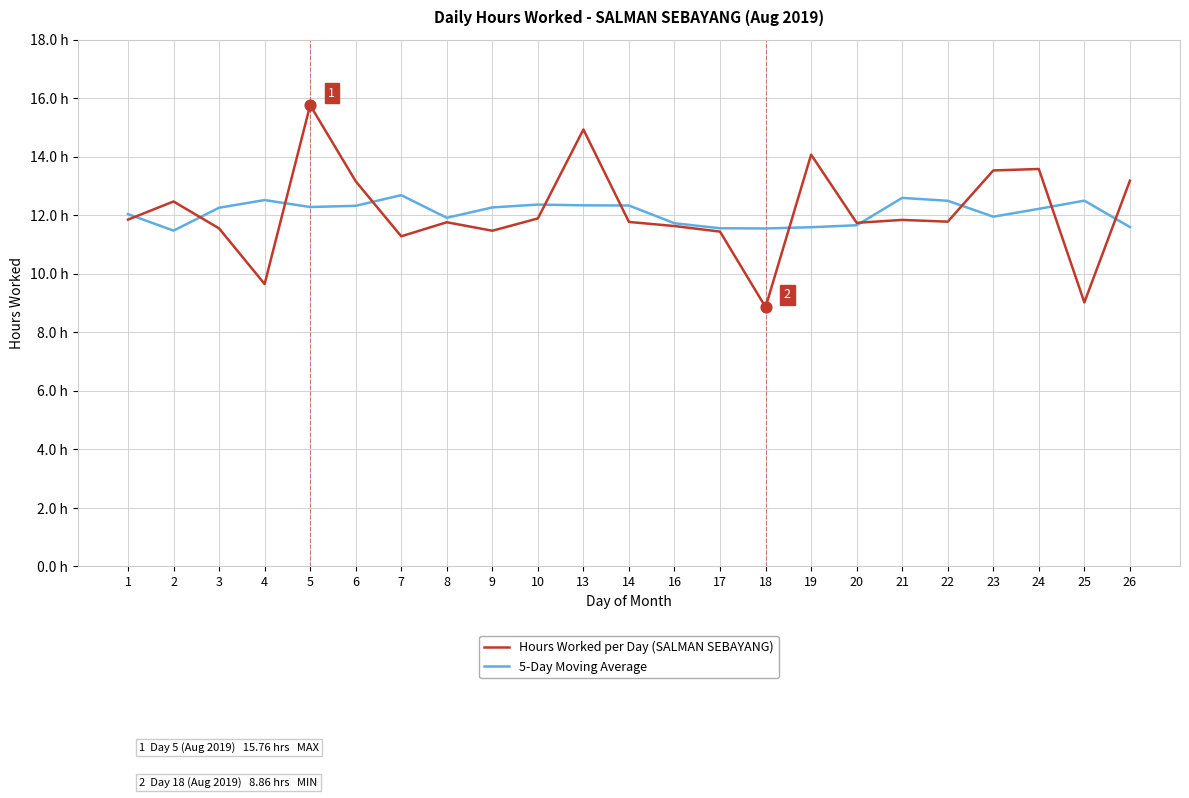

What are all the series names shown in the legend?

Hours Worked per Day (SALMAN SEBAYANG), 5-Day Moving Average